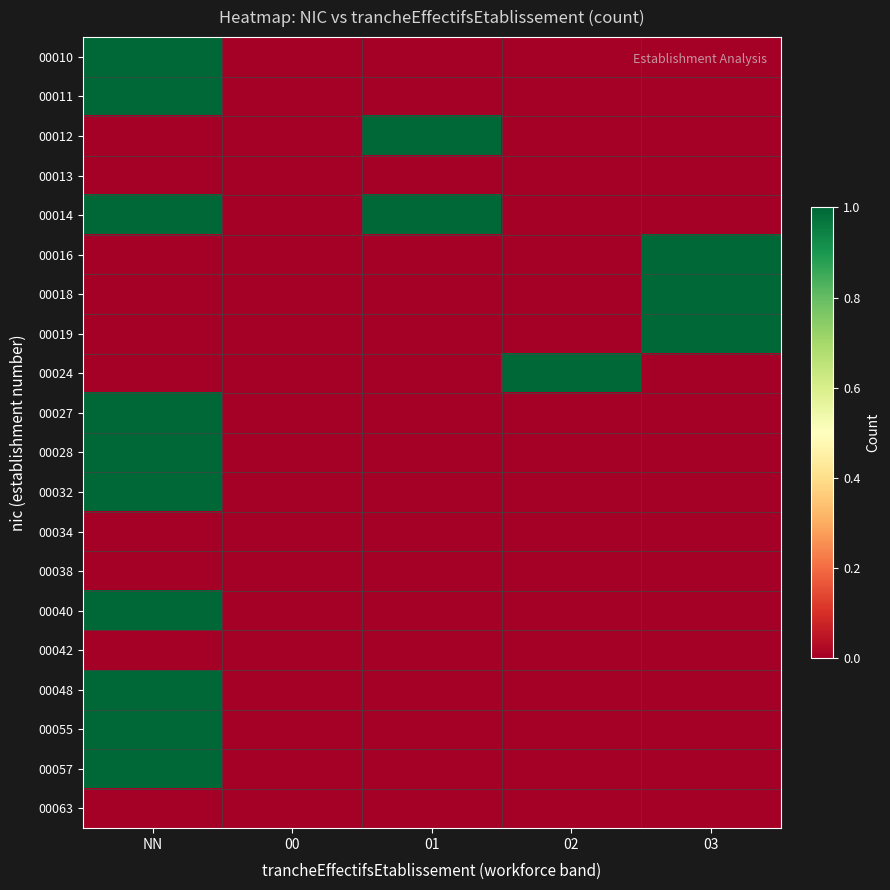

Count the number of data series in this chart.

20